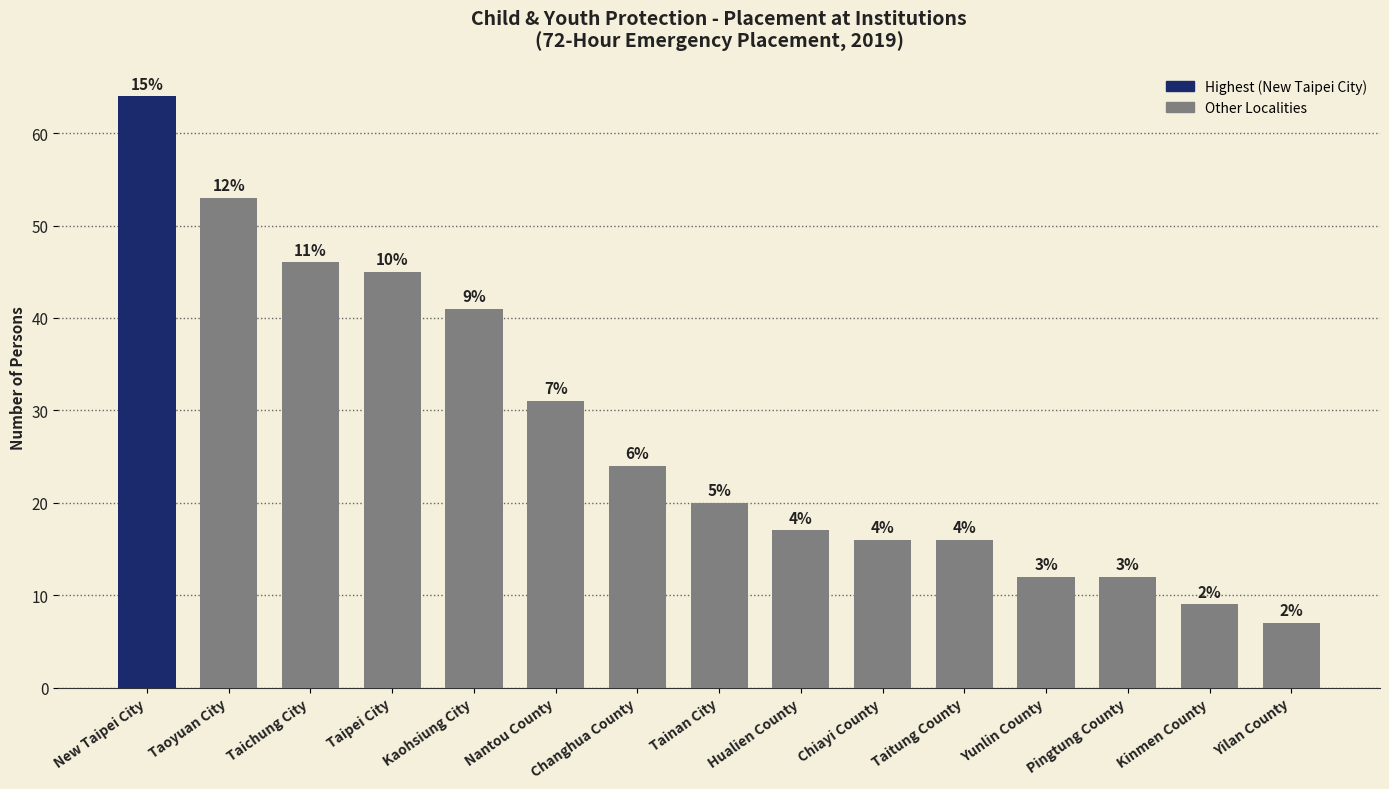

How many bars are there in total?

15